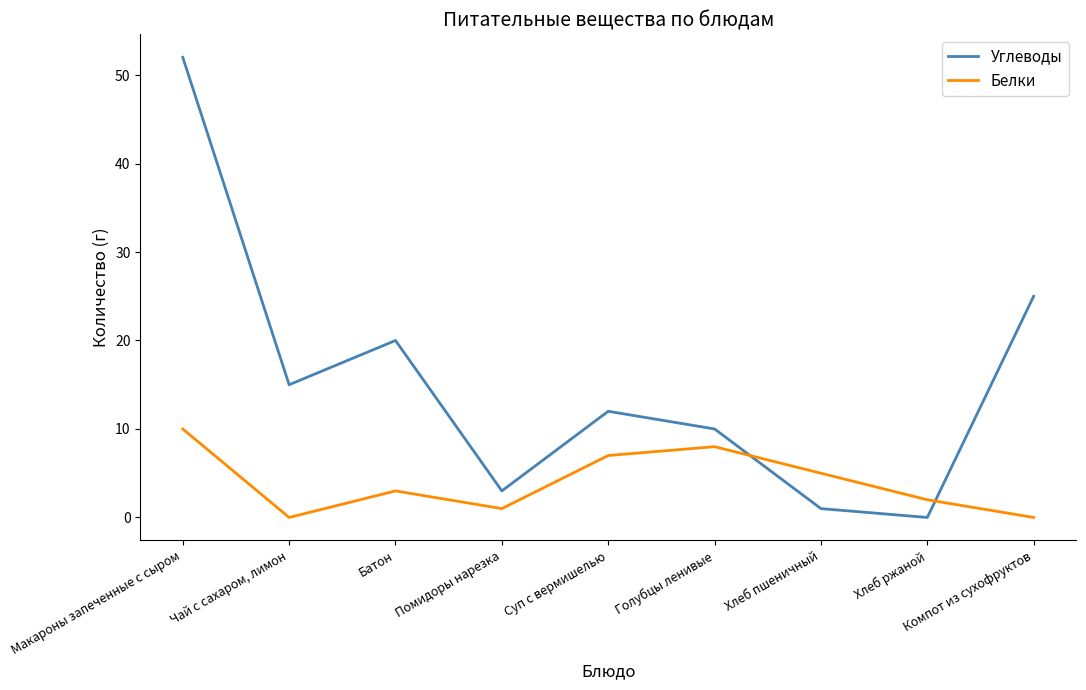

What is the difference between the maximum and minimum values in the Углеводы series?

52